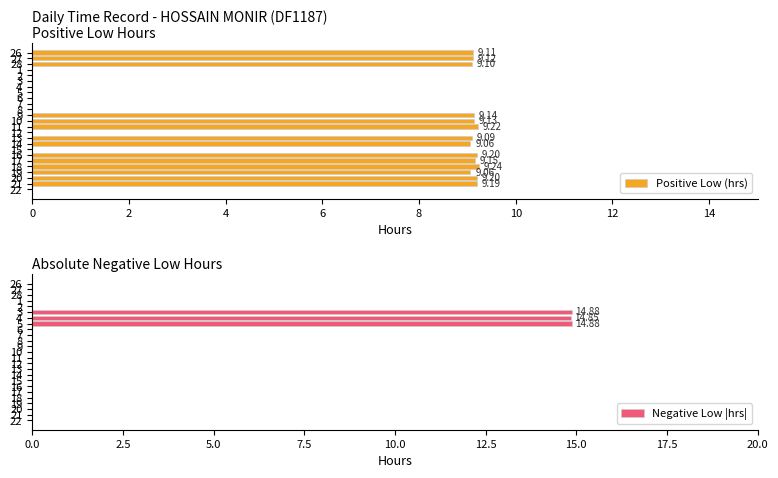

Reading left to right, transcribe all the data shown in this chart.

Positive Low (hrs): 9.1	9.1	9.1	0.0	0.0	0.0	0.0	0.0	0.0	0.0	0.0	9.1	9.1	9.2	0.0	9.1	9.1	0.0	9.2	9.2	9.2	9.1	9.2	9.2	0.0
Negative Low |hrs|: 0.0	0.0	0.0	0.0	0.0	14.9	14.8	14.9	0.0	0.0	0.0	0.0	0.0	0.0	0.0	0.0	0.0	0.0	0.0	0.0	0.0	0.0	0.0	0.0	0.0